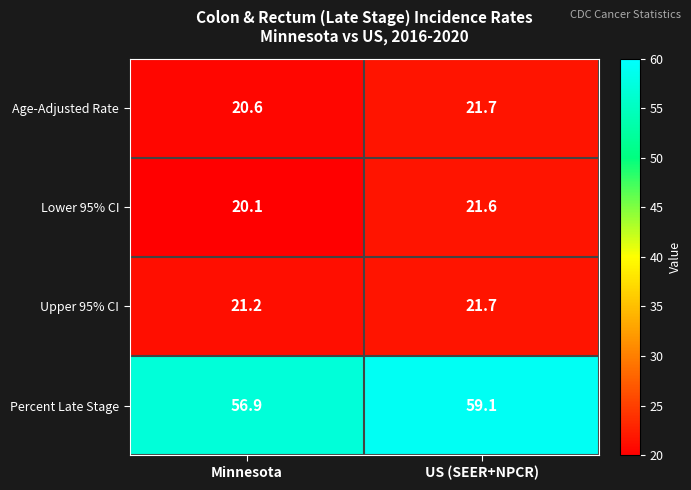

Which series has the largest total across all categories?

Percent Late Stage